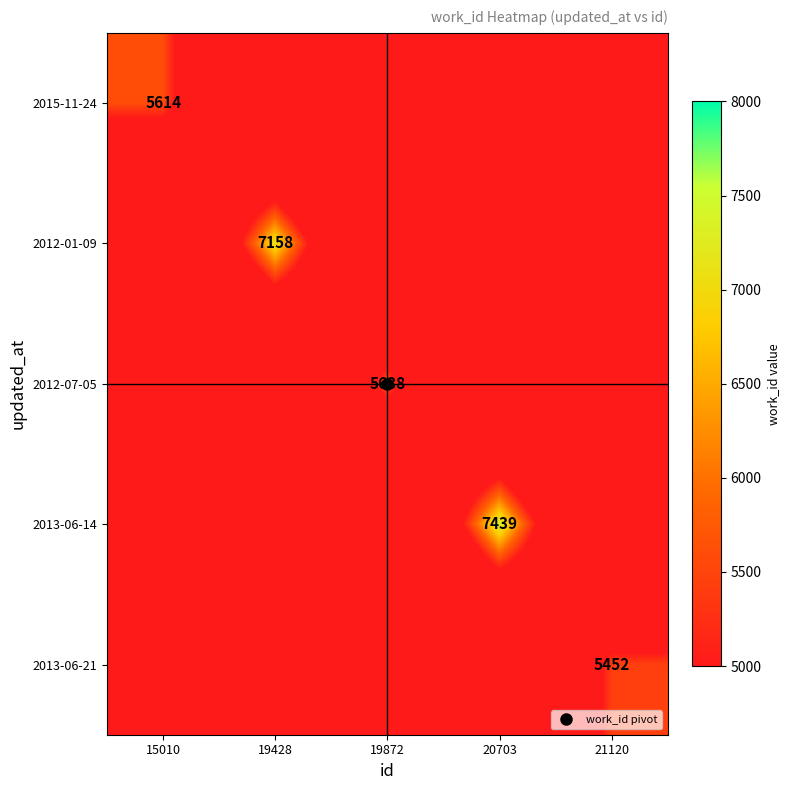

Rank the series by their maximum value, from highest to lowest.

2013-06-14, 2012-01-09, 2012-07-05, 2015-11-24, 2013-06-21